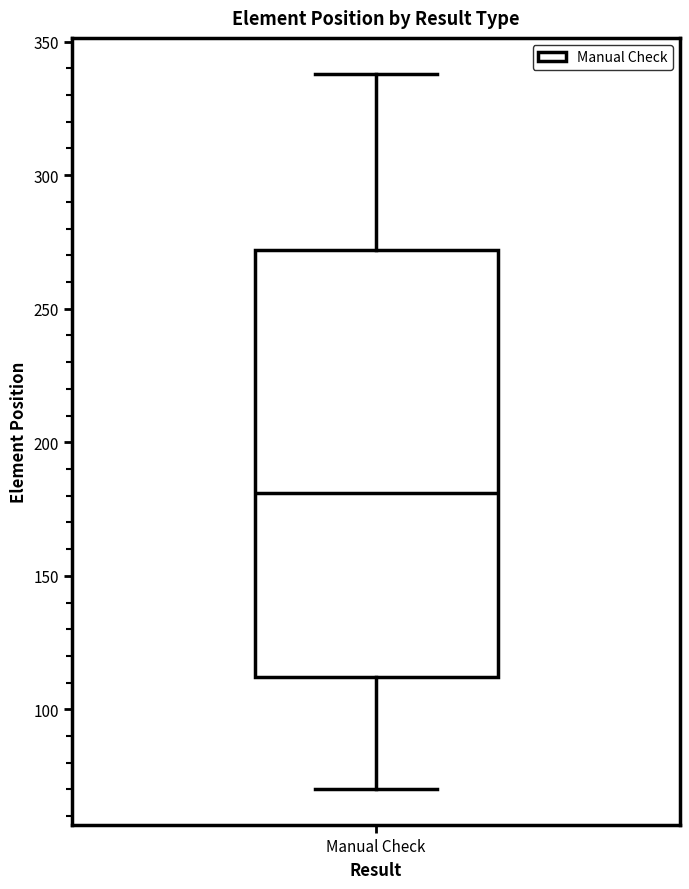

Read this box plot against the y-axis: the position of the median line, the range covered by the box, and the ends of both whiskers. The values are not printed on the chart, so give them approximately, as read against the axis.

median 180, box 110 to 270, whiskers 70 to 340